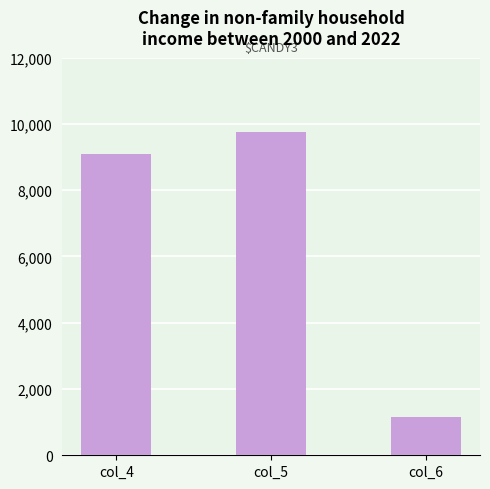

Approximately how many times larger is the value at col_6 compared to col_4?

0.1